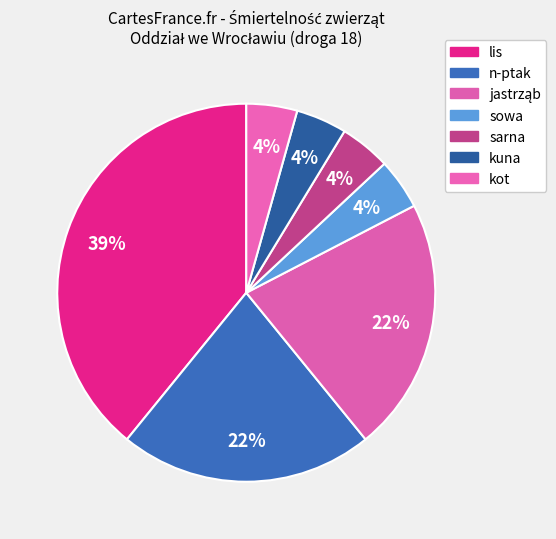

True or false: kot accounts for 17% of the total.

False